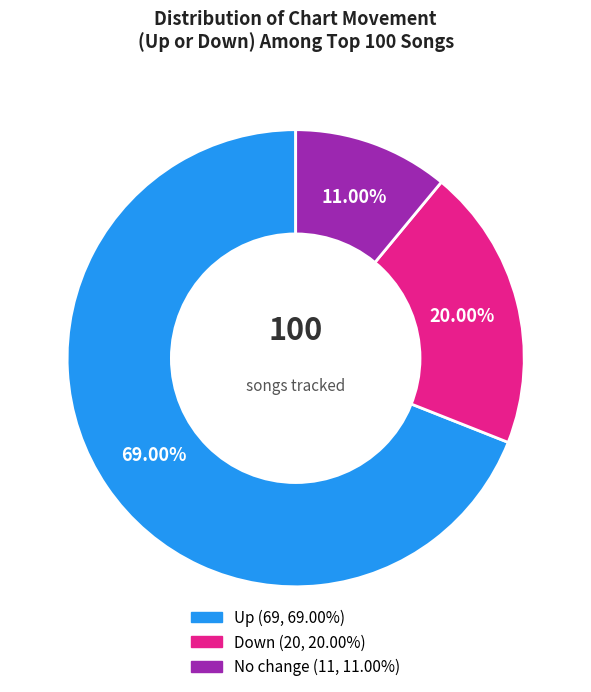

What is the largest slice in the pie chart?

up